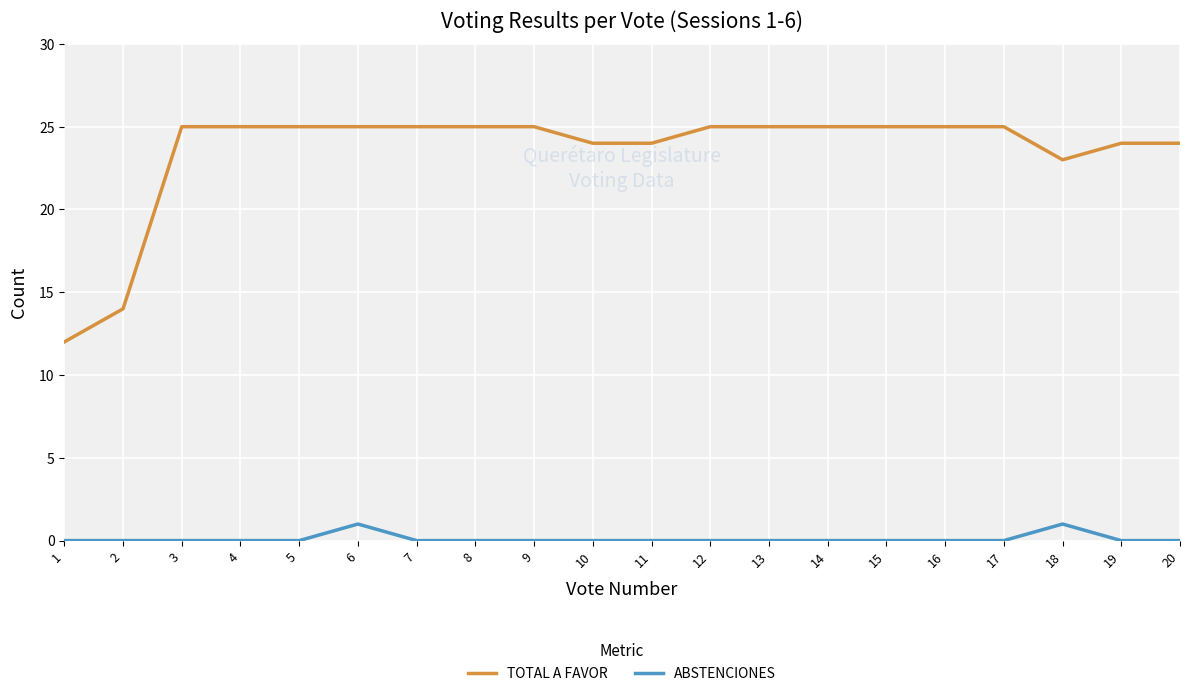

True or false: TOTAL A FAVOR and ABSTENCIONES intersect in this chart.

False